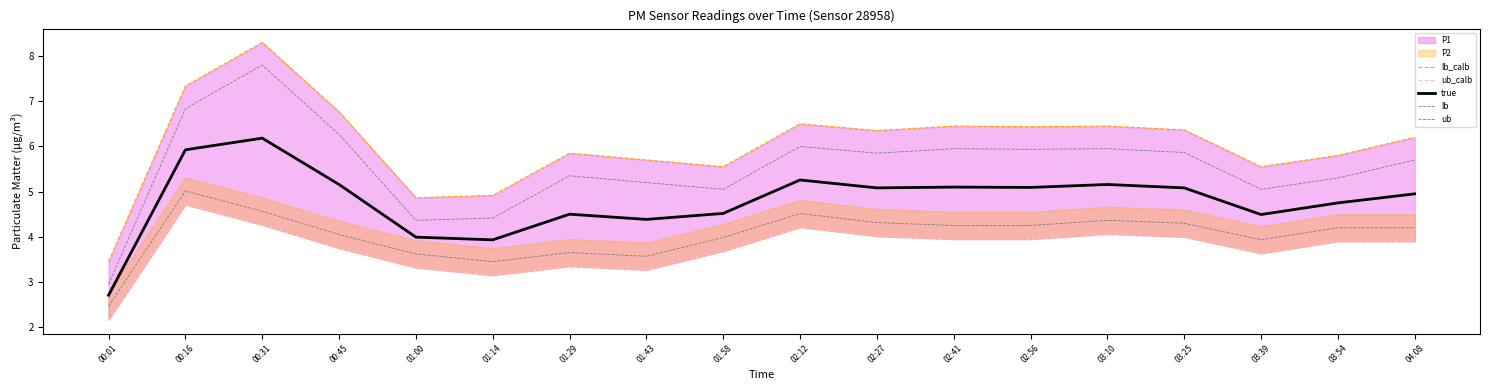

Which category has the highest value across all series?

00:31